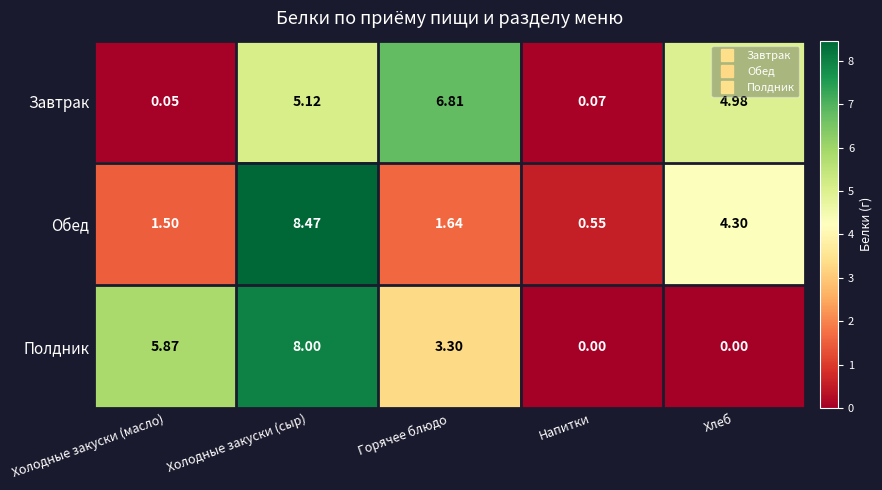

List the series in order of their overall mean, lowest first.

Обед, Завтрак, Полдник